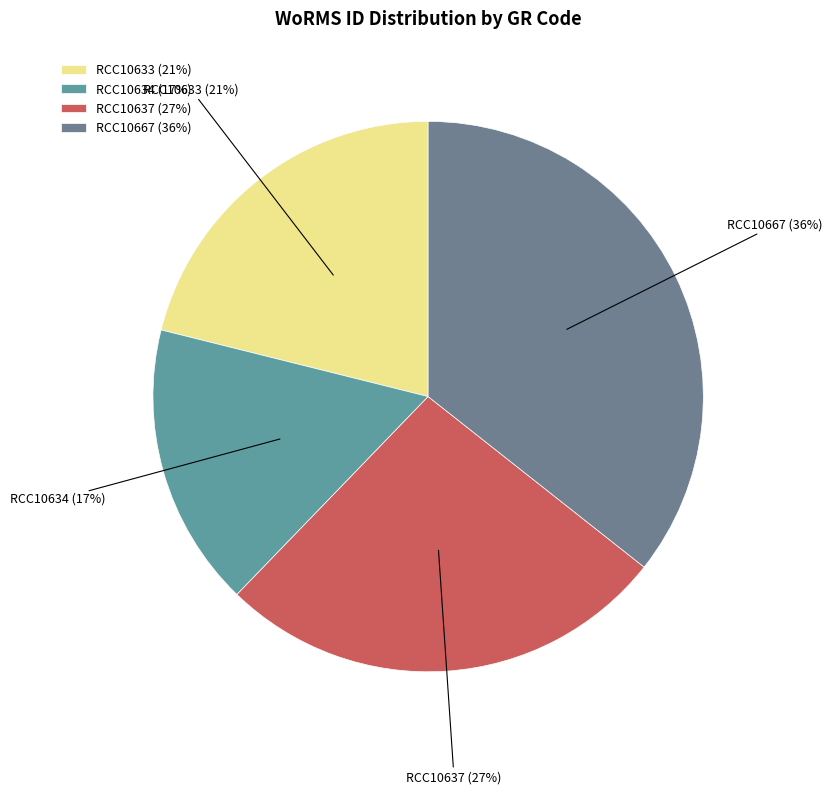

Count the number of slices in the pie.

4